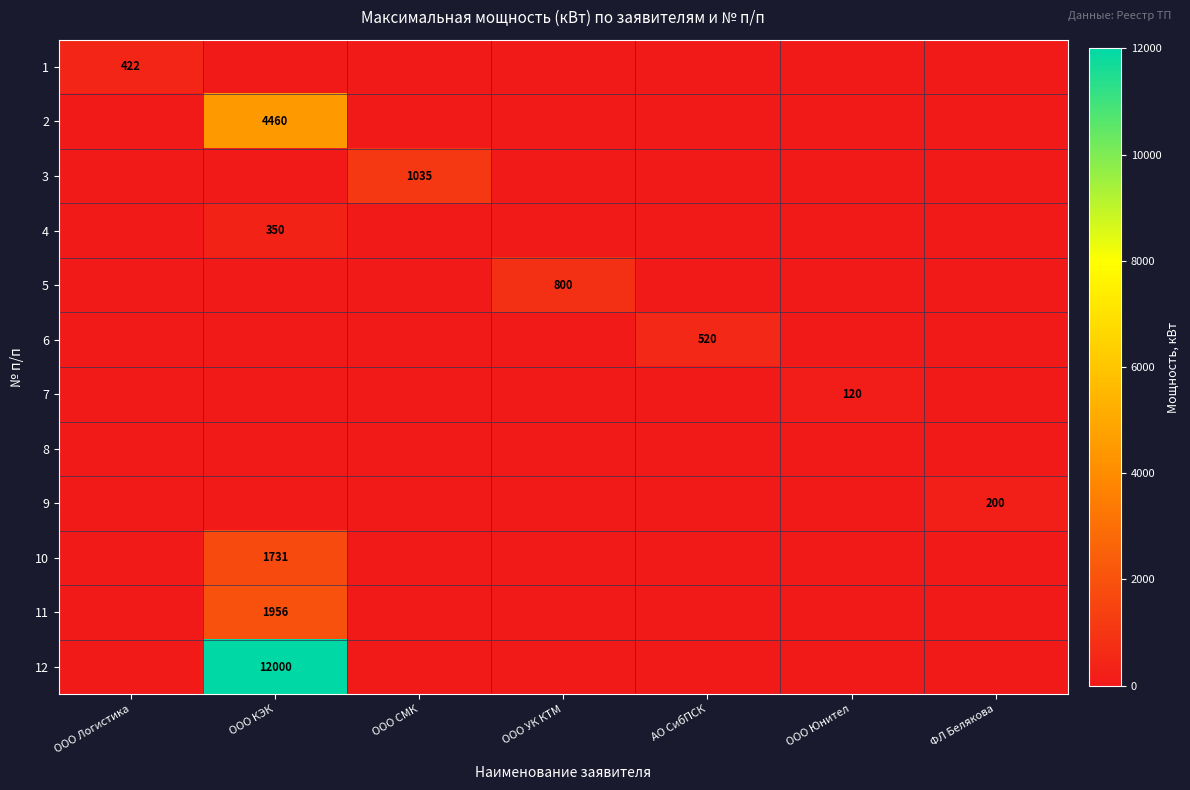

Which series has the widest spread of values?

12